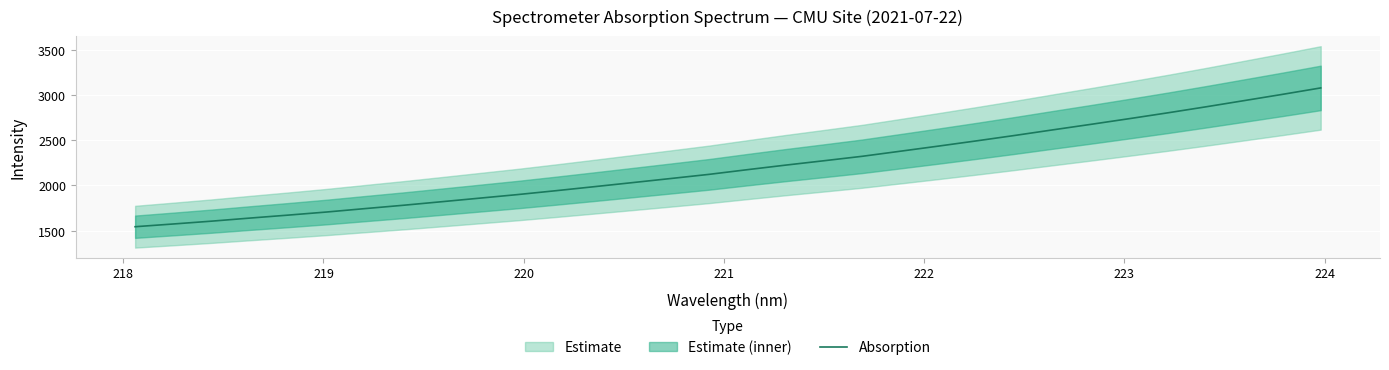

What is the minimum value for Absorption?

1542.9